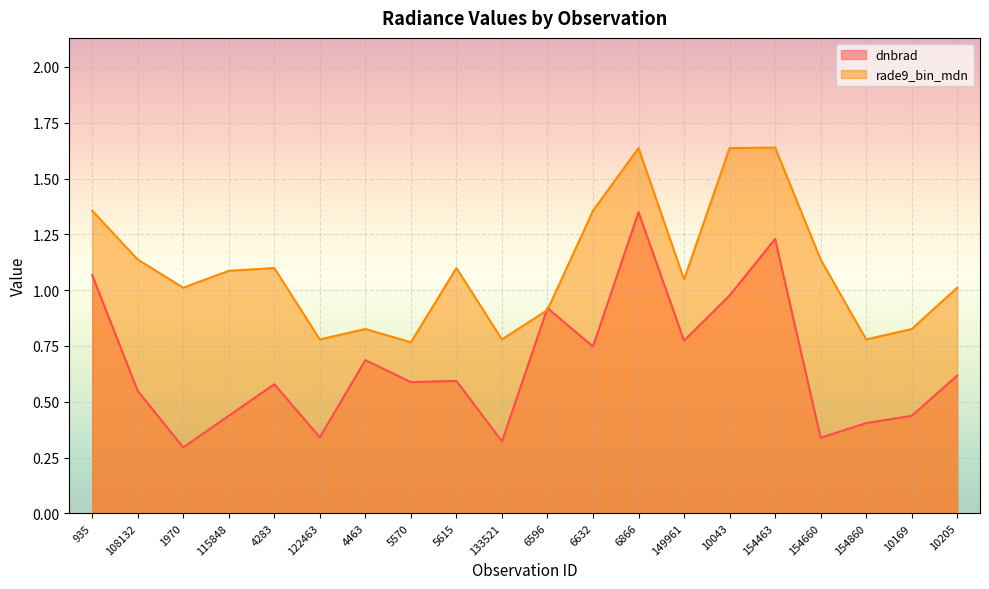

The value of dnbrad at 10043 is 1.0. True or false?

True